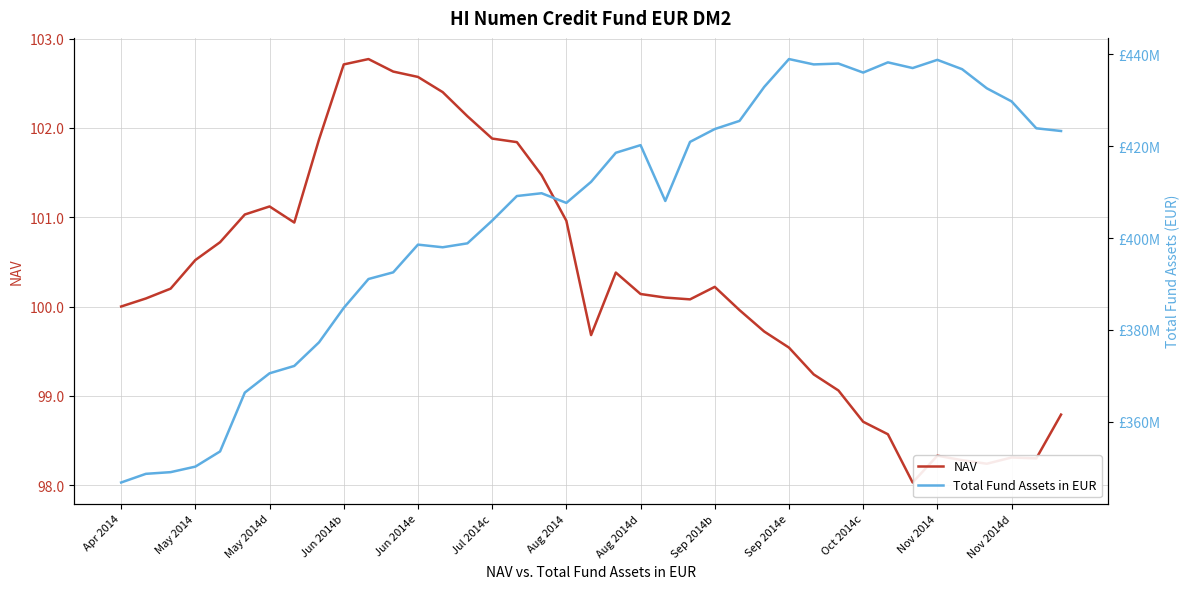

How many lines are shown in the chart?

2